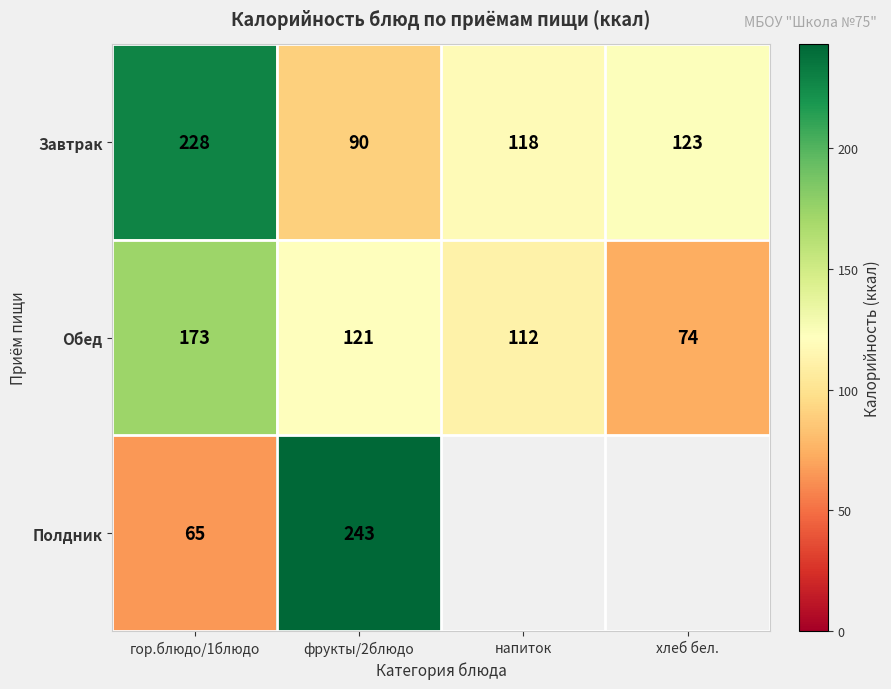

The Обед series shows 101 at хлеб бел.. True or false?

False